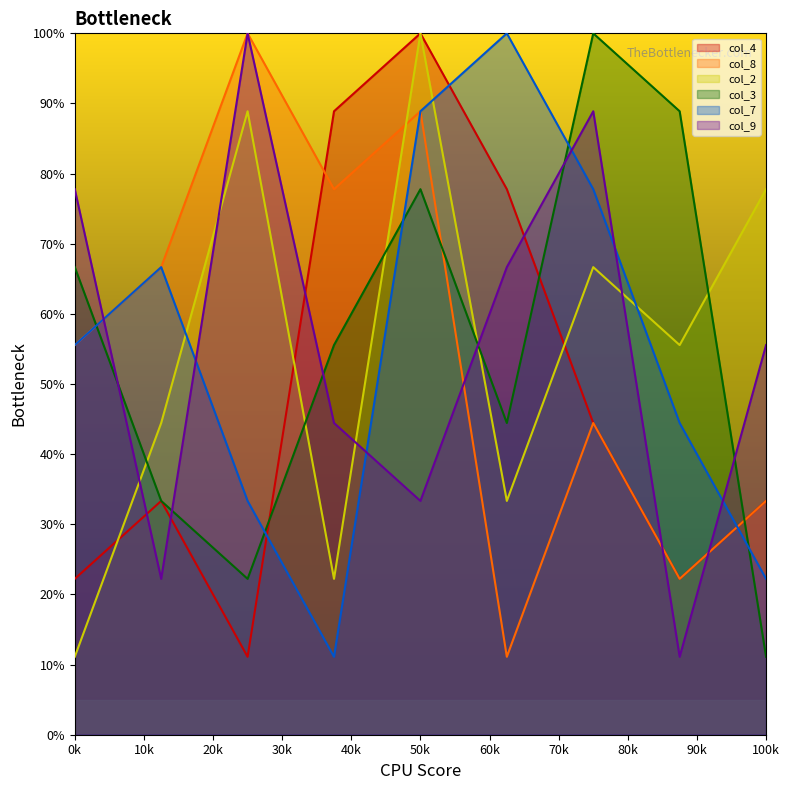

Does the chart have visible grid lines?

No